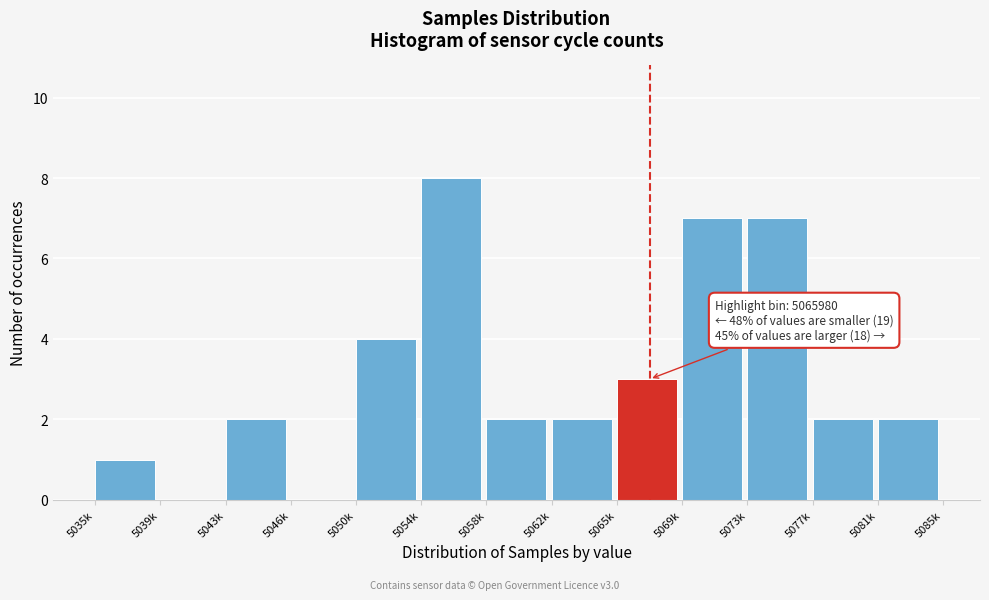

Reading left to right, what are all the values shown in this chart?

5035k=1	5039k=0	5043k=2	5046k=0	5050k=4	5054k=8	5058k=2	5062k=2	5065k=3	5069k=7	5073k=7	5077k=2	5081k=2